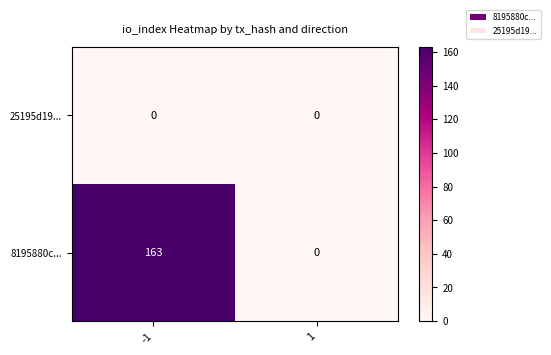

Count the number of data series in this chart.

2